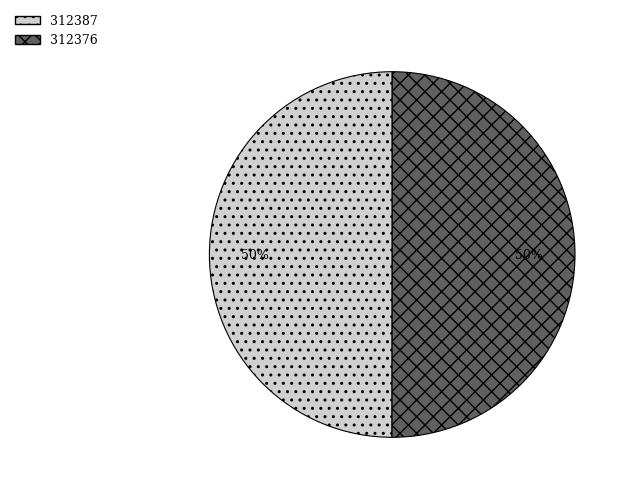

Combined, do 312376 and 312387 account for over 50%?

Yes